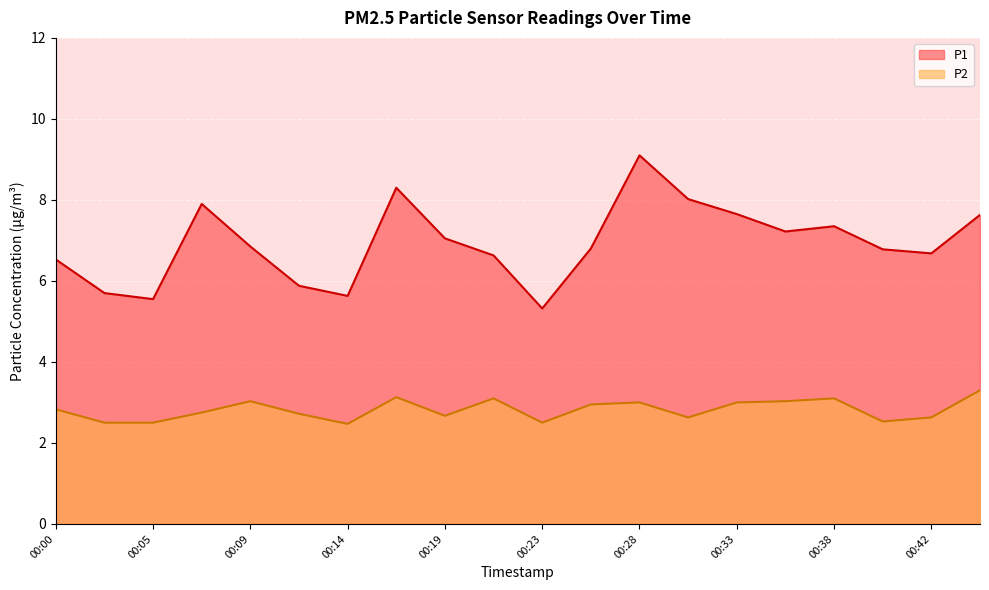

What is the smallest value displayed?

2.5